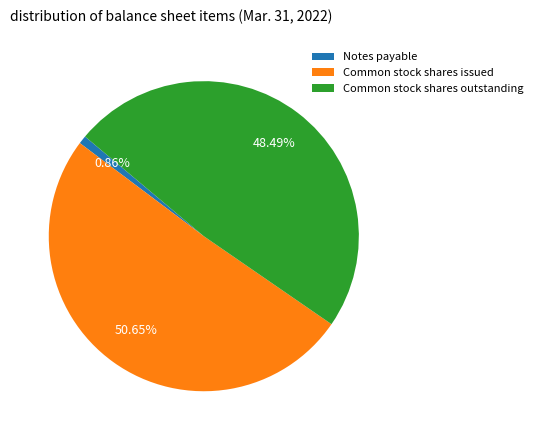

Between Common stock shares issued and Common stock shares outstanding, which is larger?

Common stock shares issued